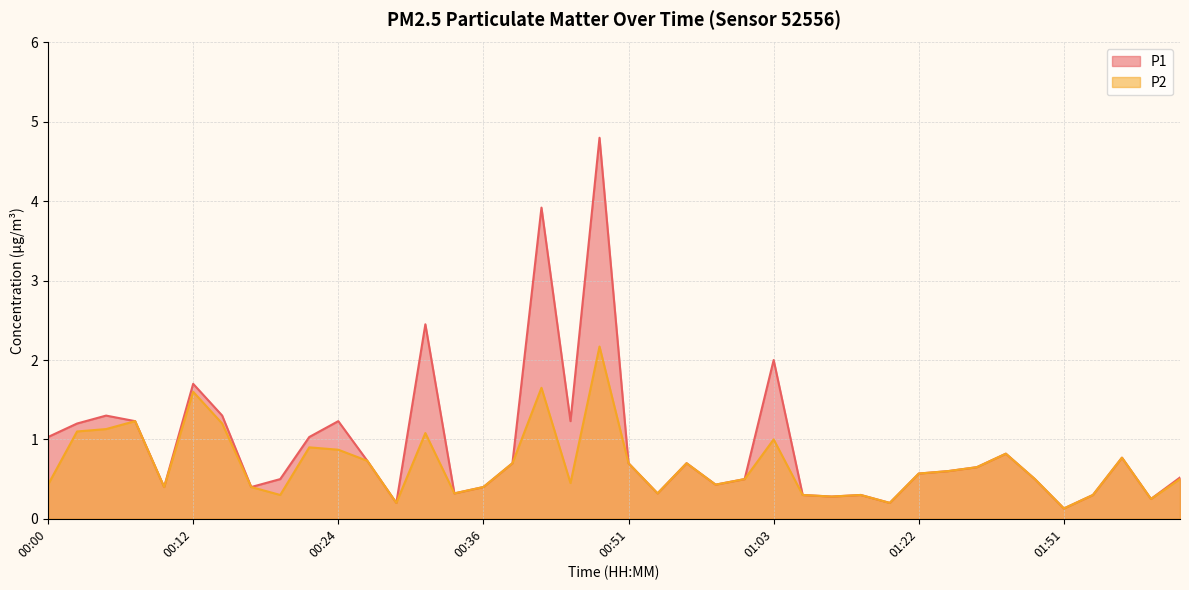

What is the value of the P2 point at the 19th from the left?

0.5